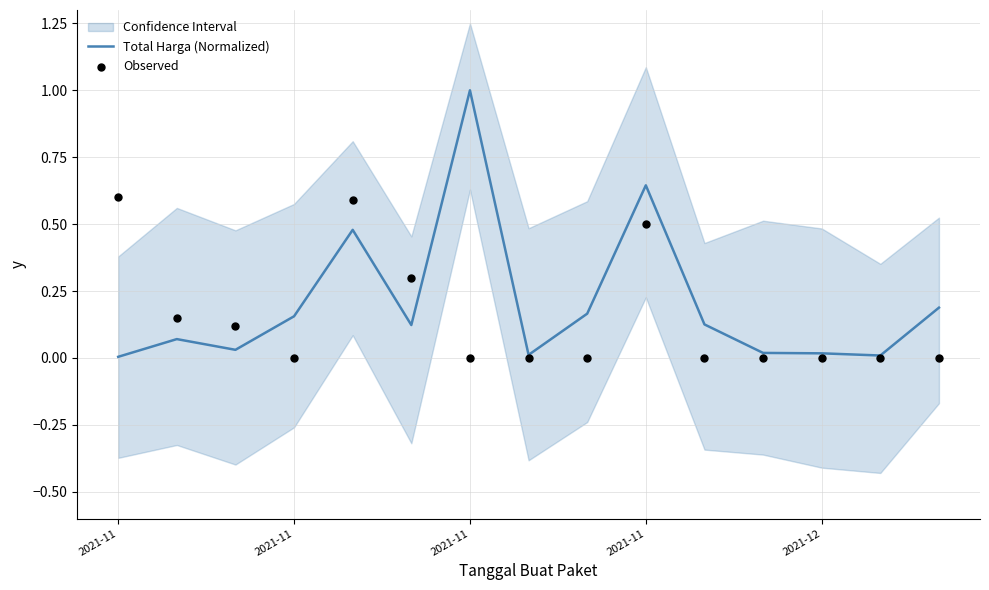

Which series has the widest spread of Y values?

Total Harga (Normalized)